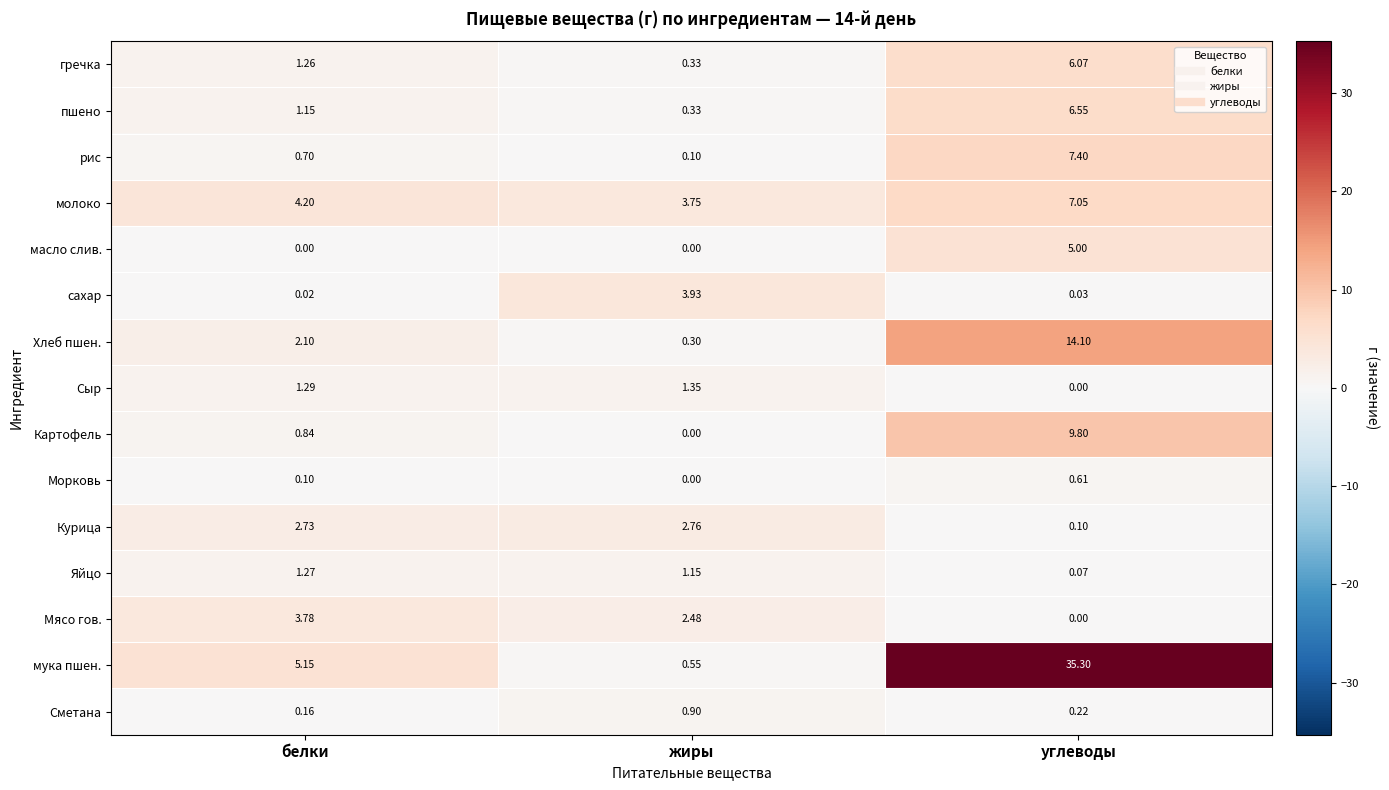

Which series has the largest range (max minus min)?

мука пшен.